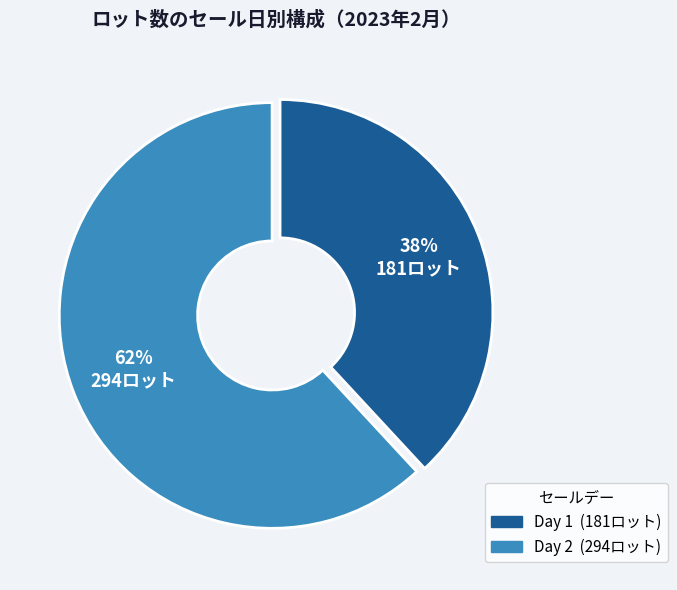

Combined, do Day 2 and Day 1 account for over 50%?

Yes